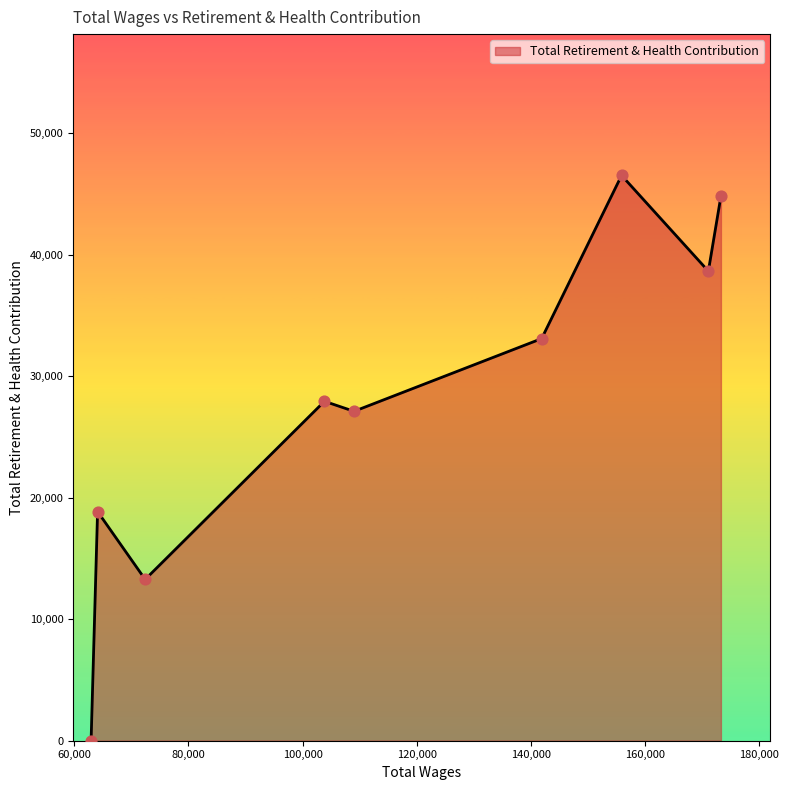

What is the difference between the maximum and minimum values?

46539